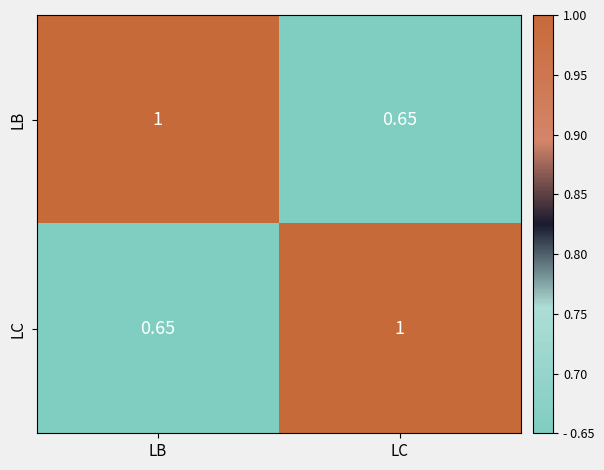

Where is LB nearest to the value 0?

LC